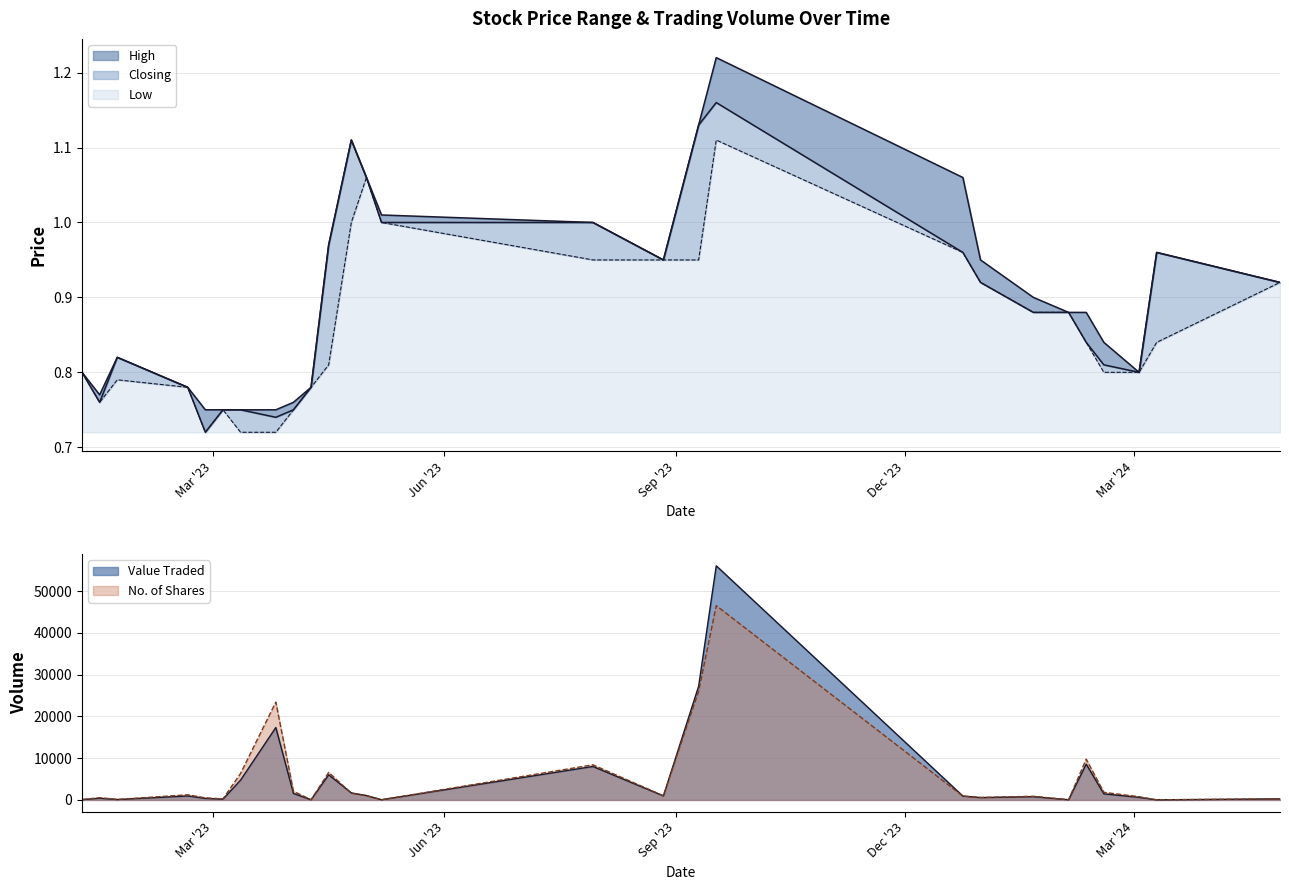

What is the label of the 18th point from the right?

09/04/2023